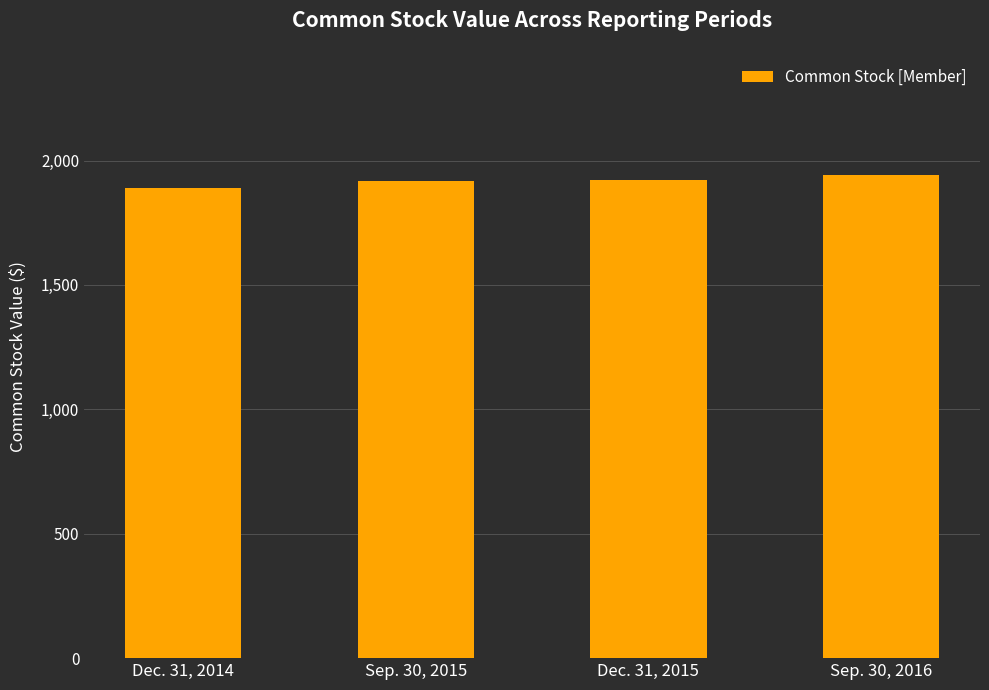

What is the change in value from Dec. 31, 2014 to Dec. 31, 2015?

+35